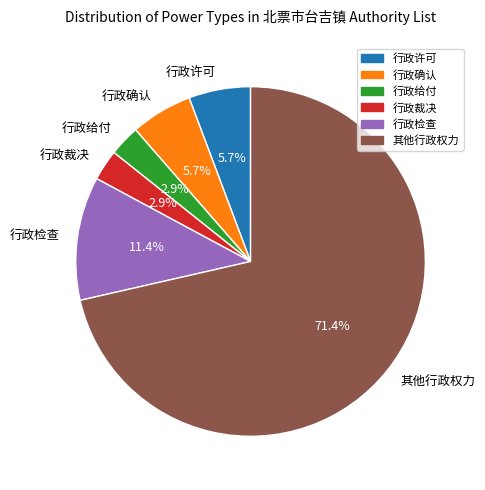

Does 其他行政权力 represent more than half of the total?

Yes